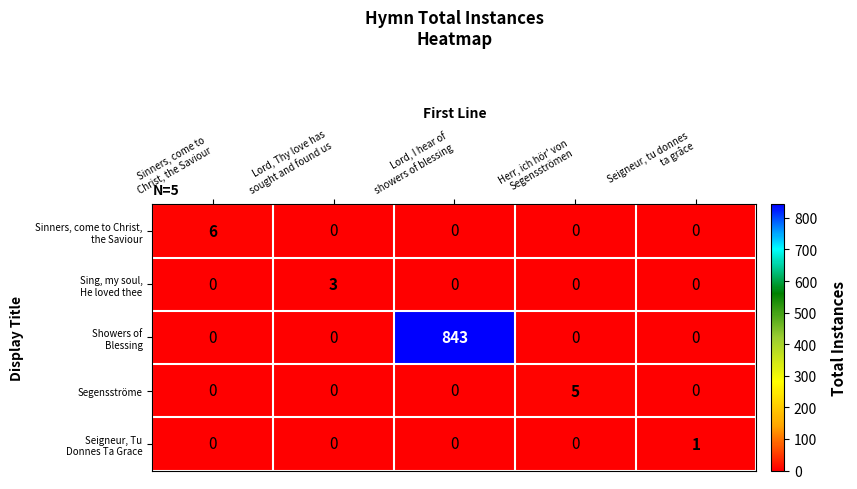

What is the maximum value shown in the chart?

843